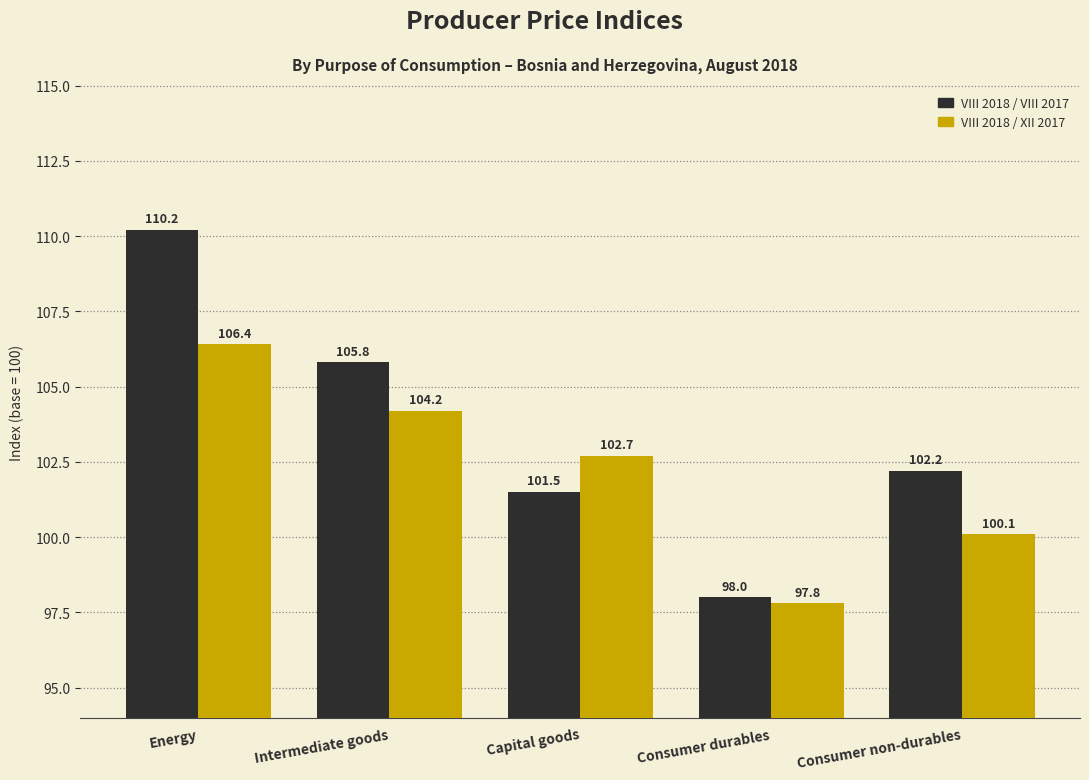

What is the difference between the highest and lowest values at Energy?

3.8